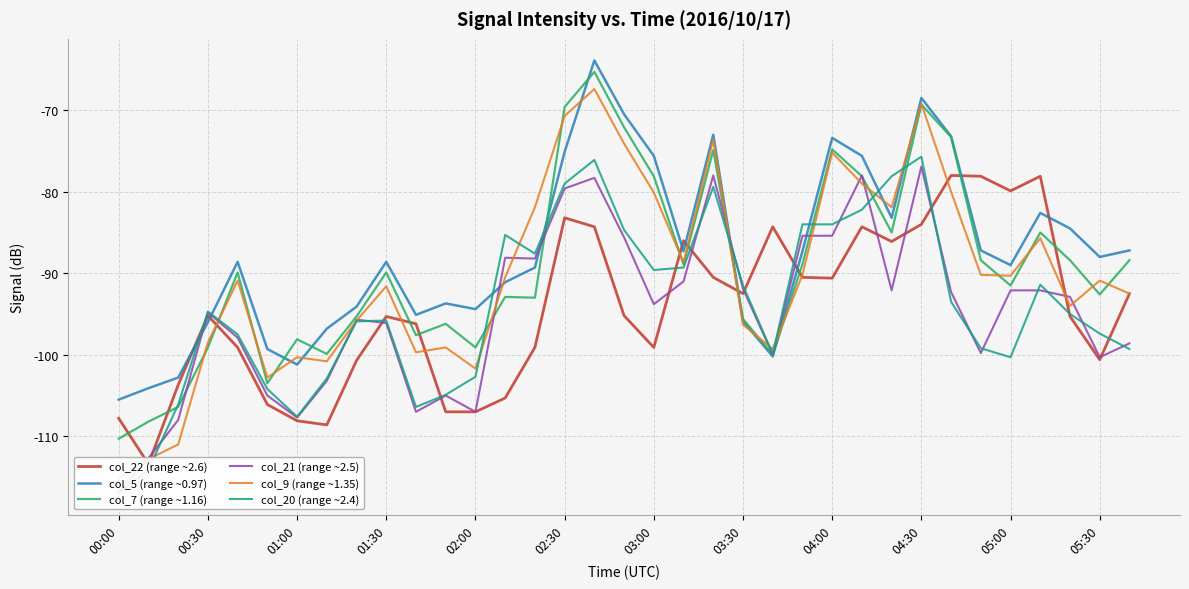

Which series has the widest spread of values?

col_9 (range ~1.35)